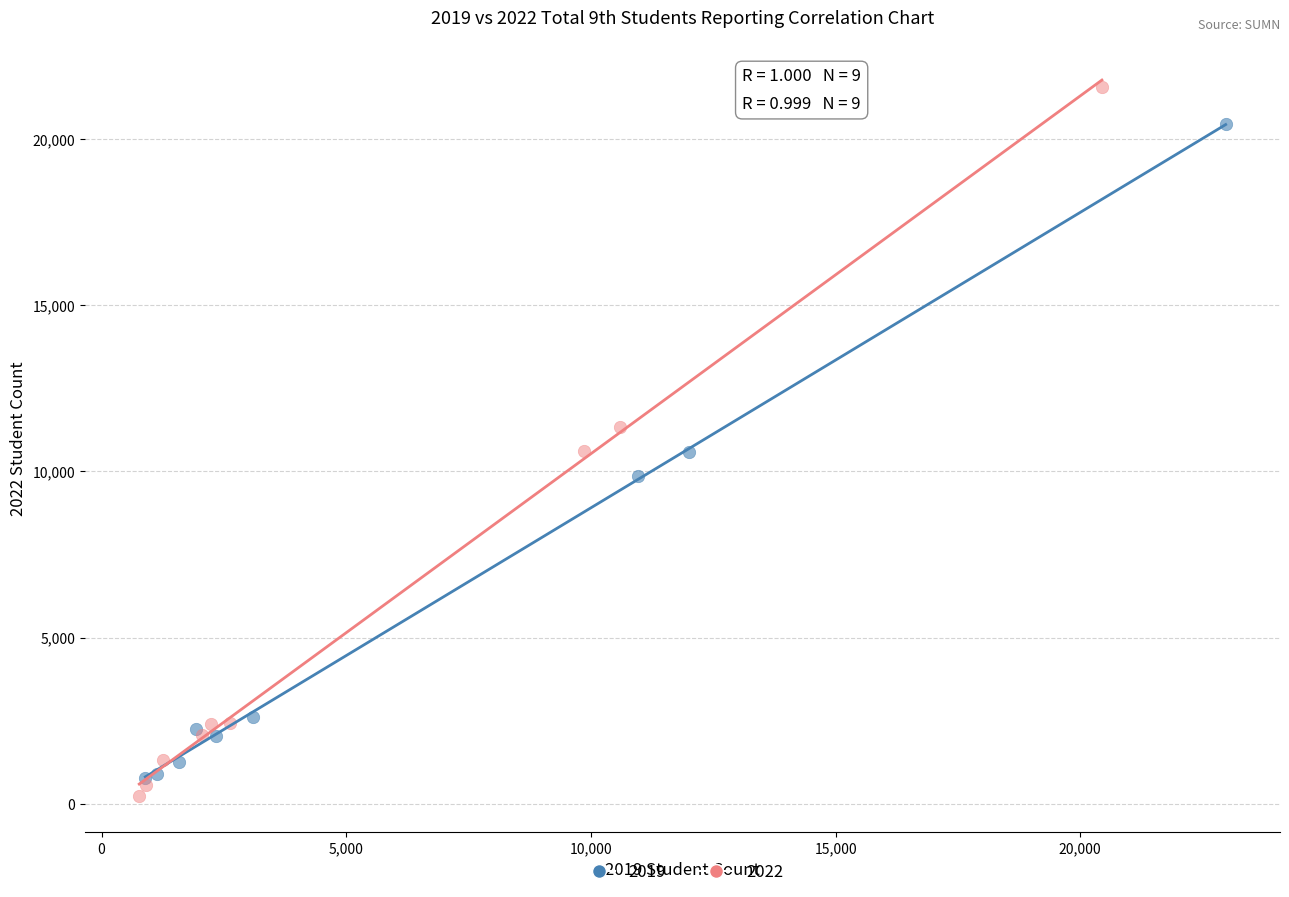

Which series contains the highest Y value?

2022